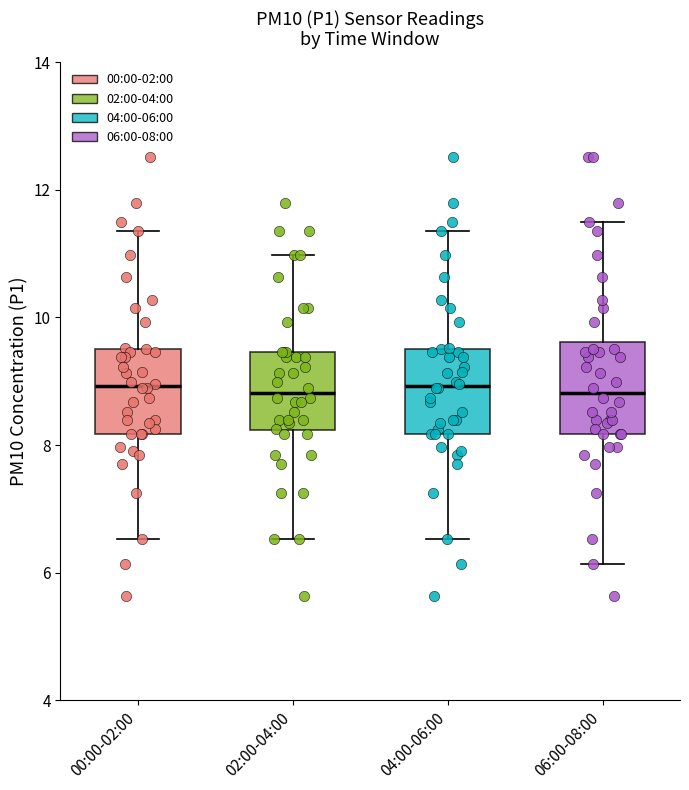

Reading left to right, read every box against the y-axis: the position of its median line, the range the box covers, and the ends of its whiskers. The values are not printed on the chart, so give them approximately, as read against the axis.

00:00-02:00: median 9.0, box 8.2 to 9.6, whiskers 6.6 to 11.4
02:00-04:00: median 8.8, box 8.2 to 9.4, whiskers 6.6 to 11.0
04:00-06:00: median 9.0, box 8.2 to 9.6, whiskers 6.6 to 11.4
06:00-08:00: median 8.8, box 8.2 to 9.6, whiskers 6.2 to 11.6